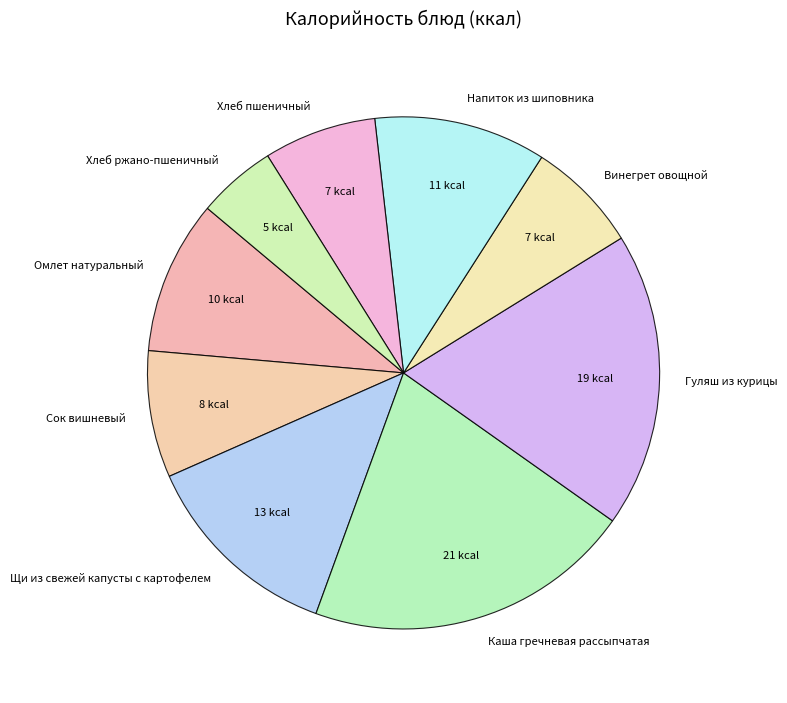

Count the number of slices in the pie.

9